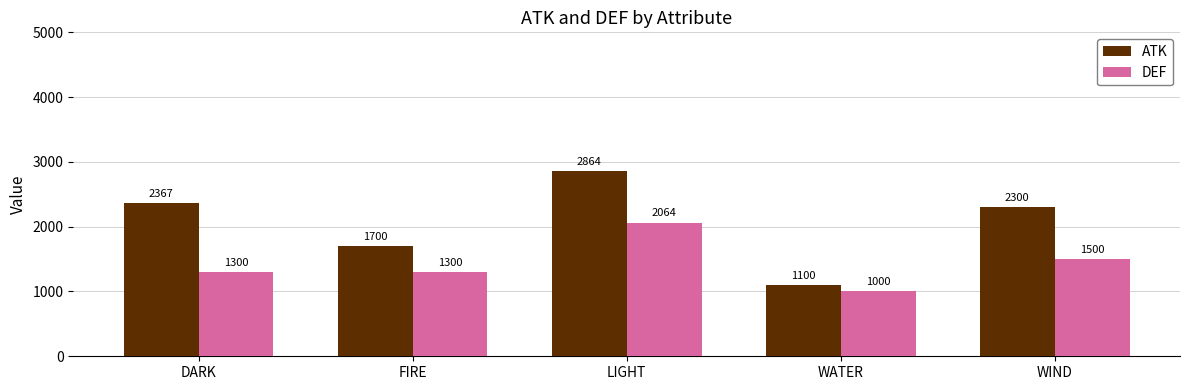

What is the difference between the second highest and minimum values in the ATK series?

1266.7